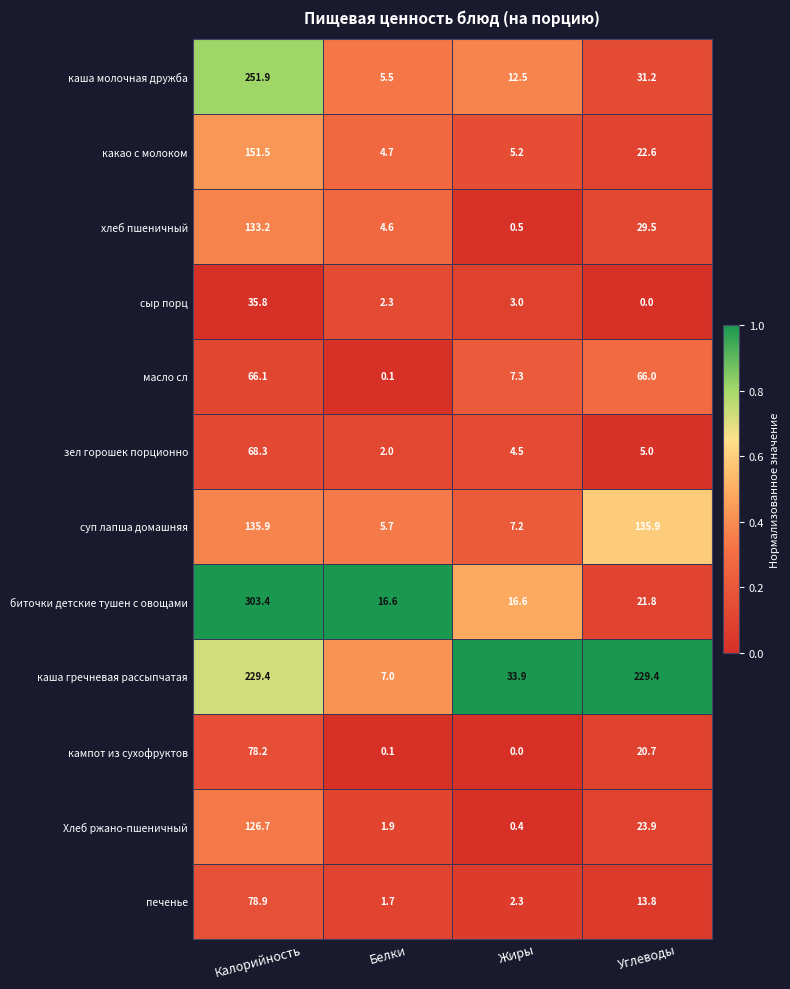

Is it true that суп лапша домашняя equals 4.9 at Жиры?

False